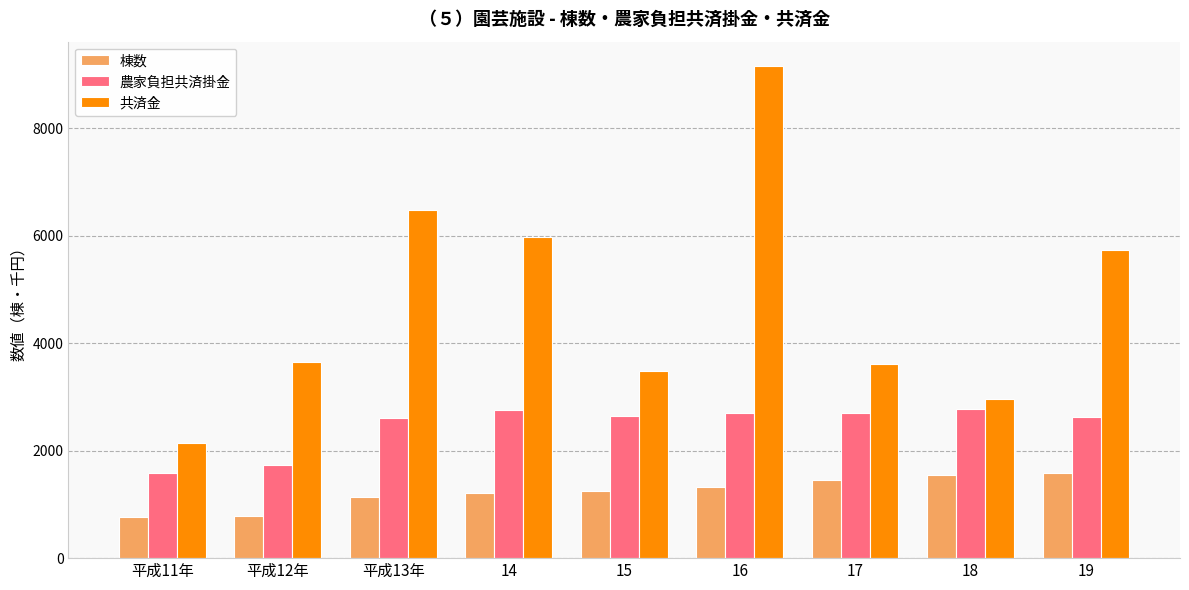

Rank the series at 18 from highest to lowest value.

共済金, 農家負担共済掛金, 棟数